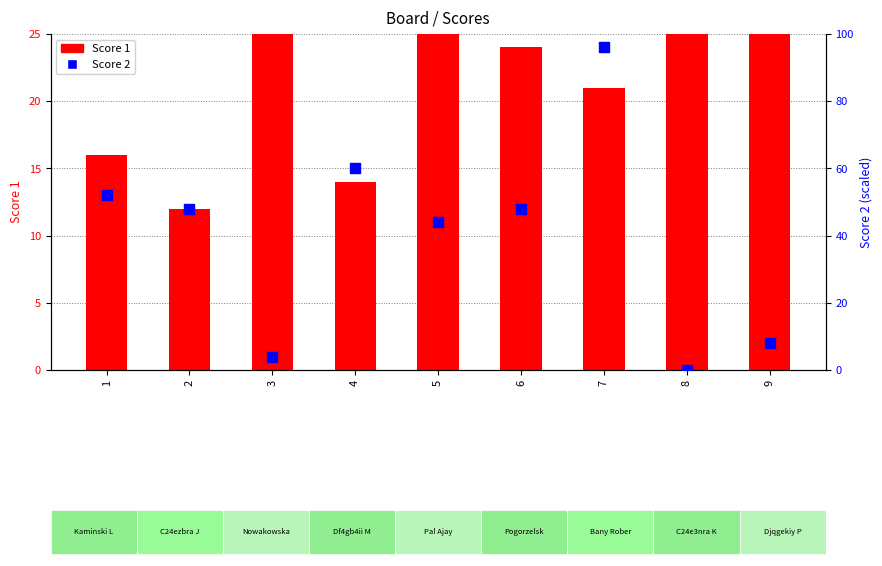

Is the value of Score 2 at 1 greater than the value of Score 1 at 8?

Yes